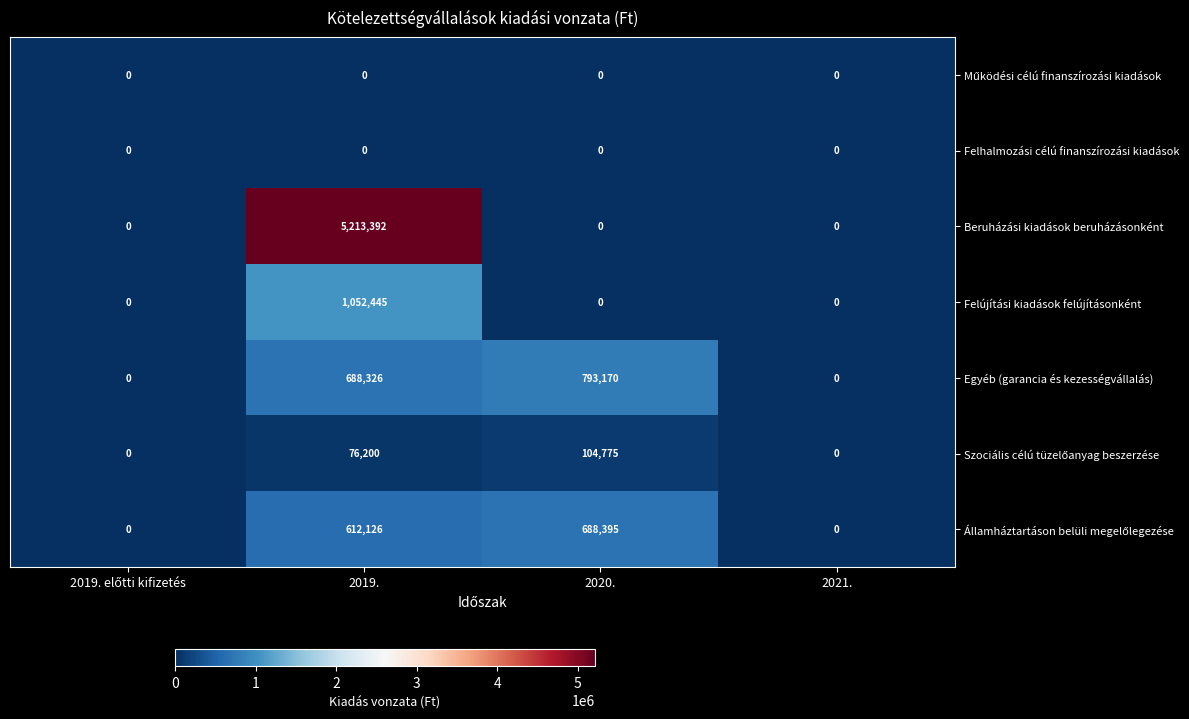

What is the greatest value displayed?

5213392